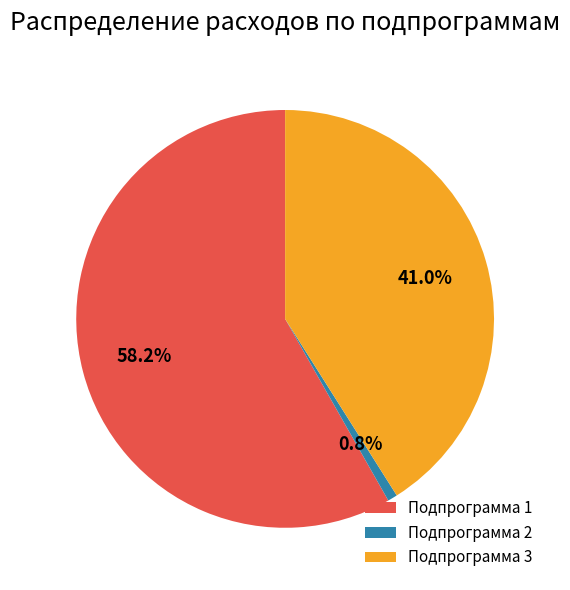

Does Подпрограмма 1 represent more than half of the total?

Yes